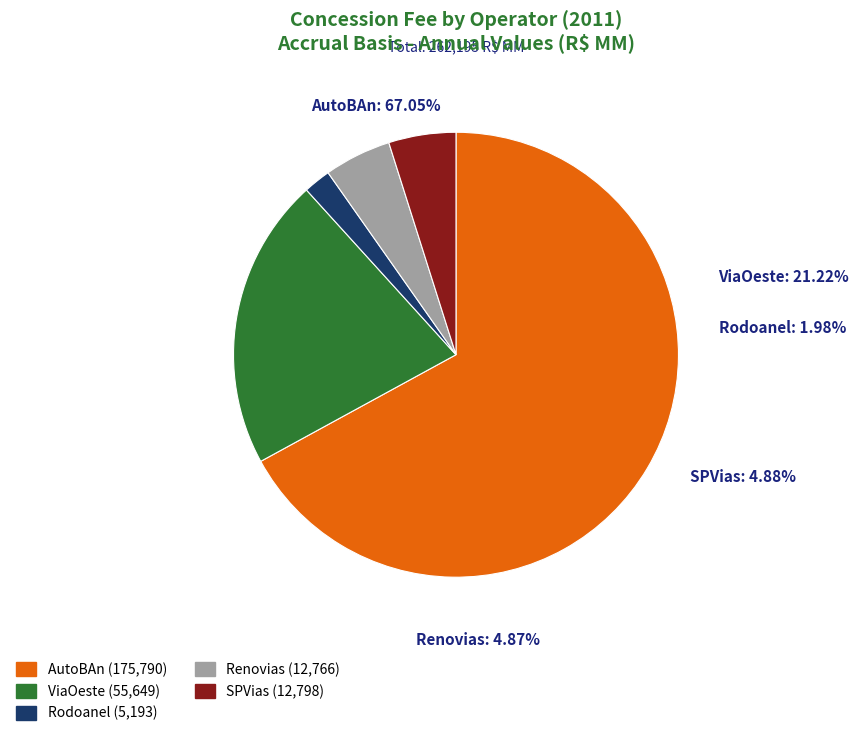

To the nearest percent, what is the combined percentage of AutoBAn and SPVias?

72%